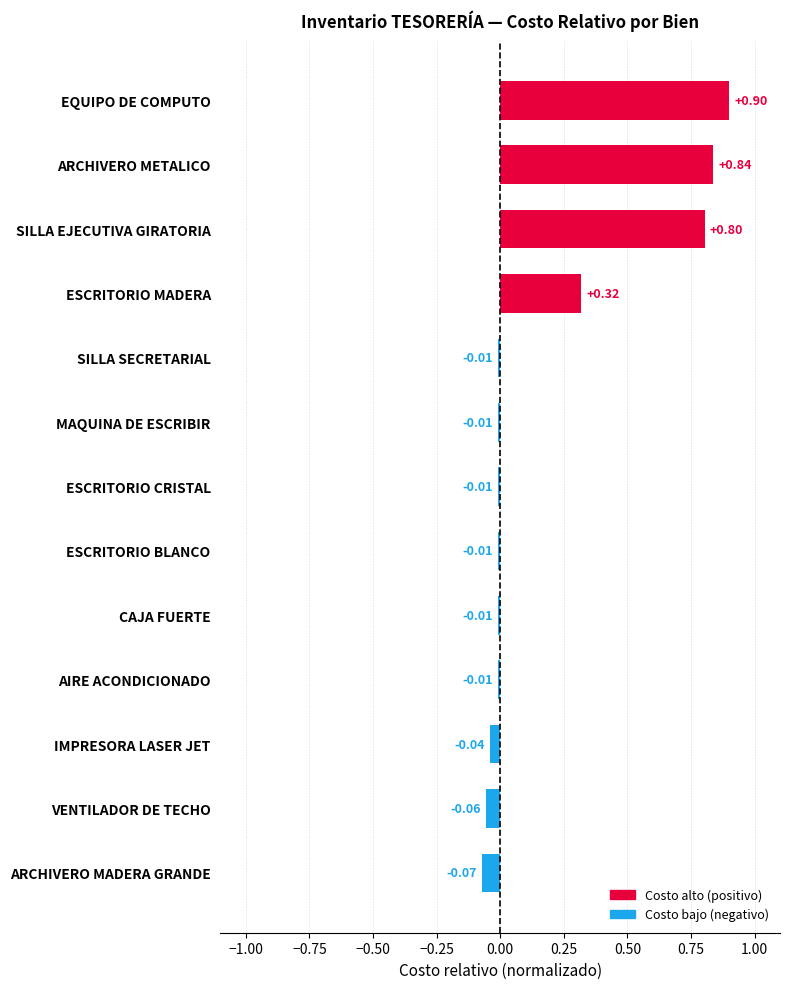

Are the bars horizontal?

Yes